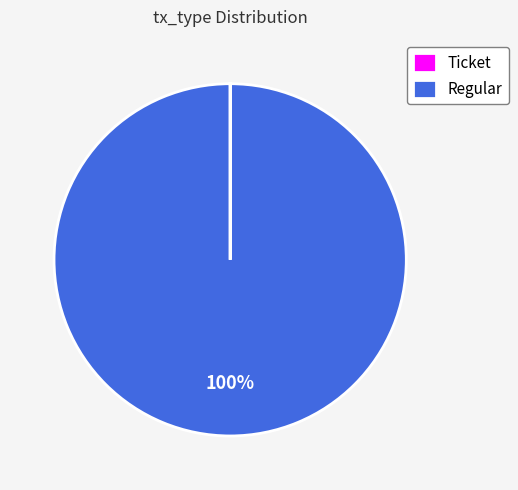

Does any single category account for the majority?

Yes